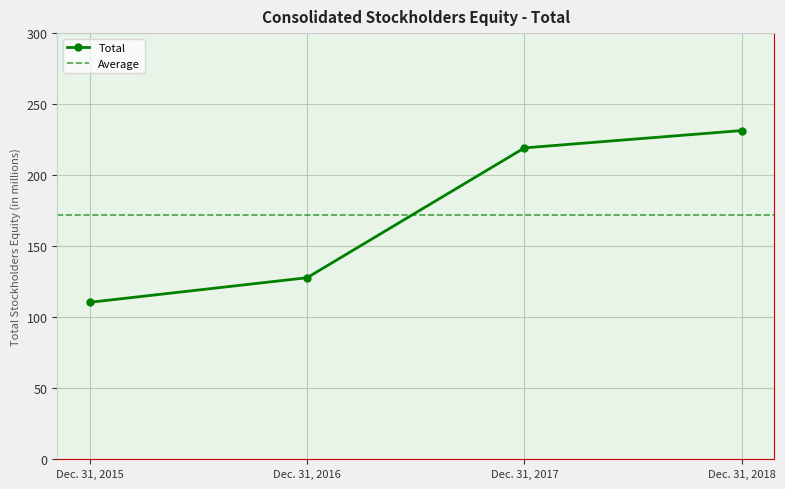

Rank the categories by value from highest to lowest.

Dec. 31, 2018, Dec. 31, 2017, Dec. 31, 2016, Dec. 31, 2015